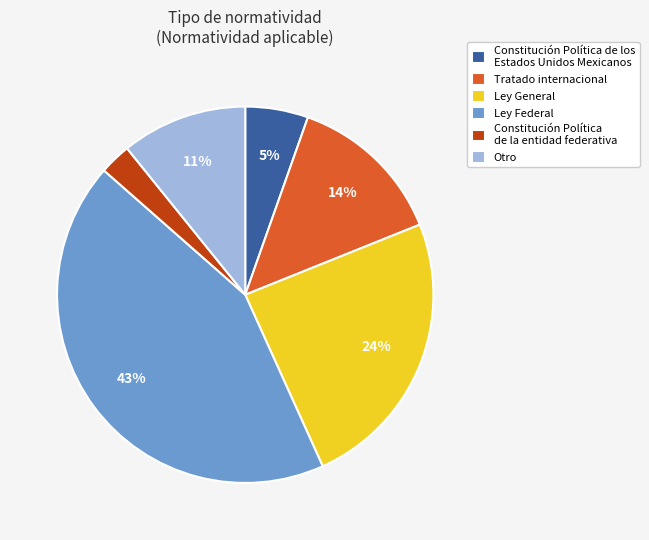

Which slice is the largest?

Ley Federal